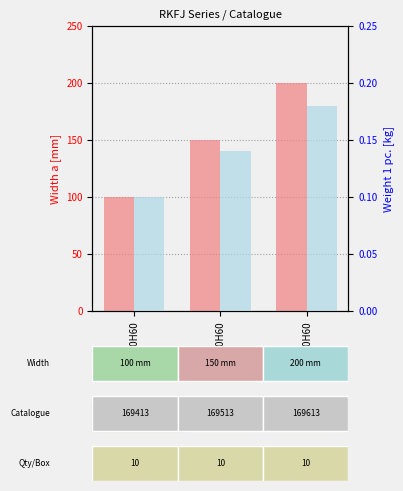

What is the average value of the Width a [mm] series?

150.0